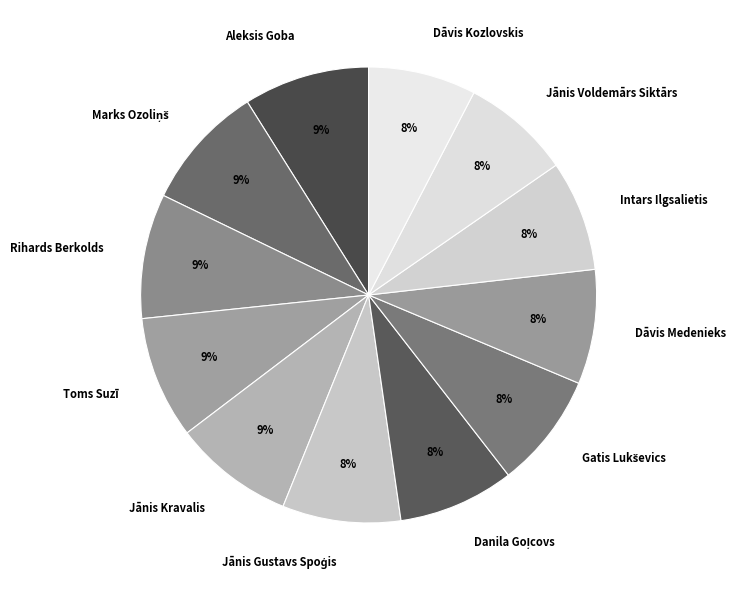

Which has a higher value, Dāvis Medenieks or Rihards Berkolds?

Rihards Berkolds